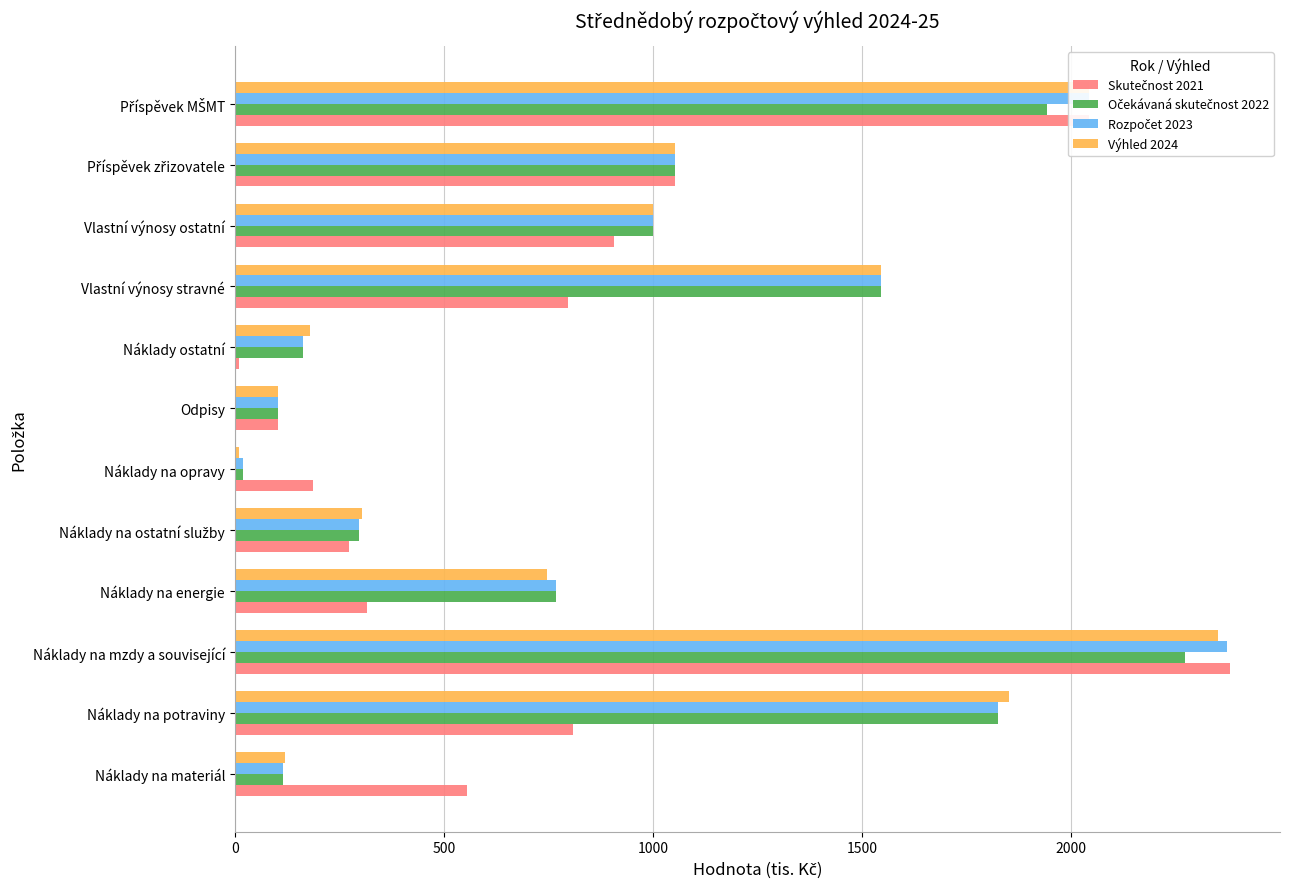

Is it true that Výhled 2024 equals 988.9 at Náklady na energie?

False